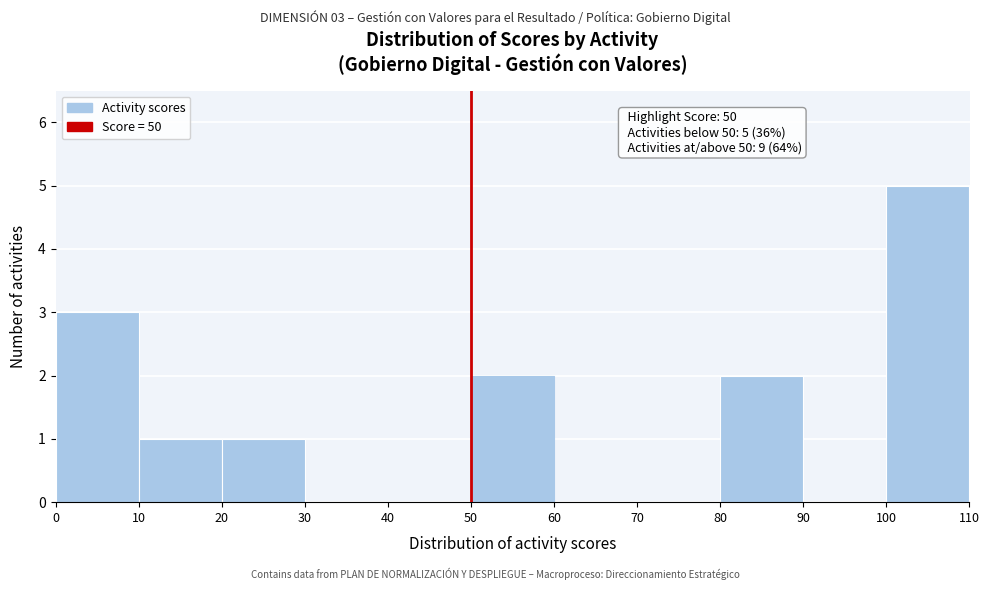

Over which range of the x-axis is the bar tallest?

100 to 110